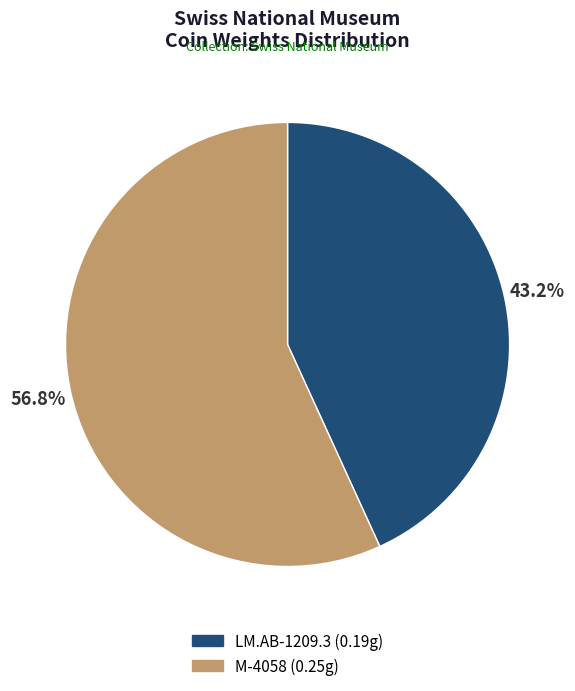

Rank the categories by value from lowest to highest.

LM.AB-1209.3, M-4058